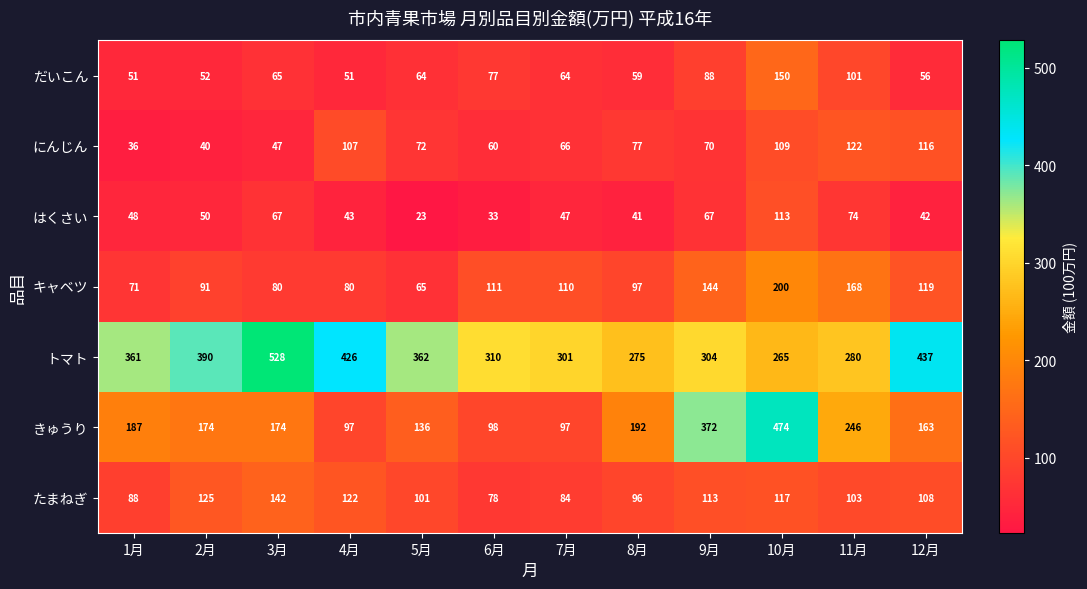

Rank the series by their maximum value, from highest to lowest.

トマト, きゅうり, キャベツ, だいこん, たまねぎ, にんじん, はくさい